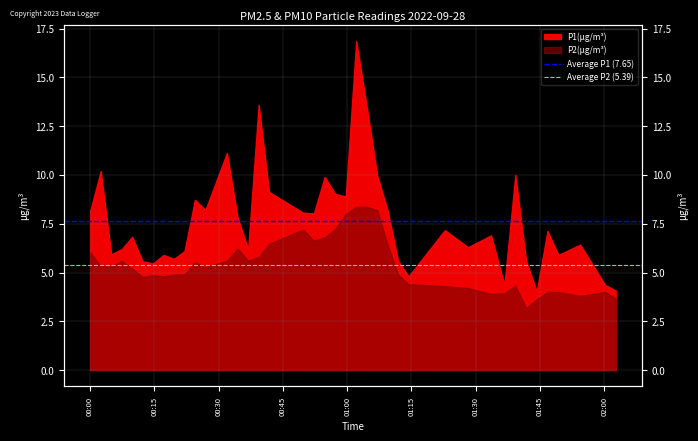

The Average P1 (7.65) series shows 2.3 at 00:15. True or false?

False